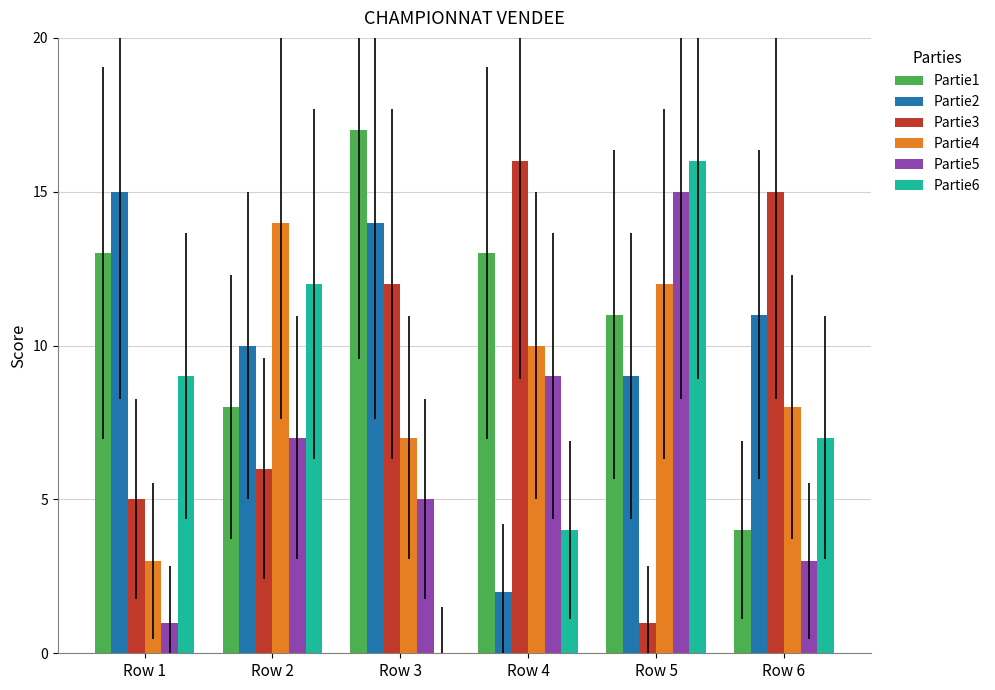

Is the value of Partie2 at Row 6 greater than the value of Partie3 at Row 3?

No